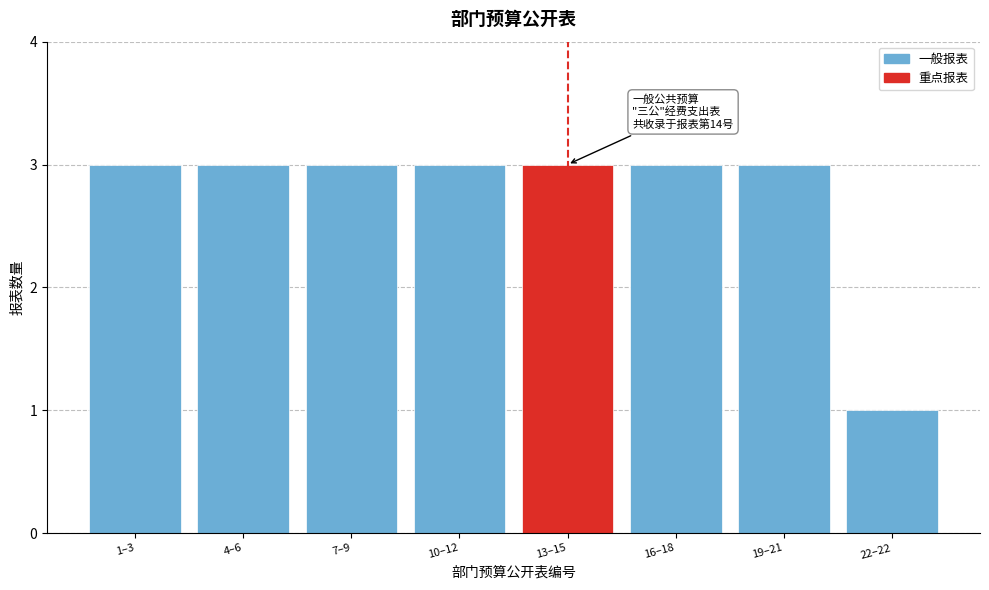

Reading right to left, transcribe all the data shown in this chart.

1	3	3	3	3	3	3	3